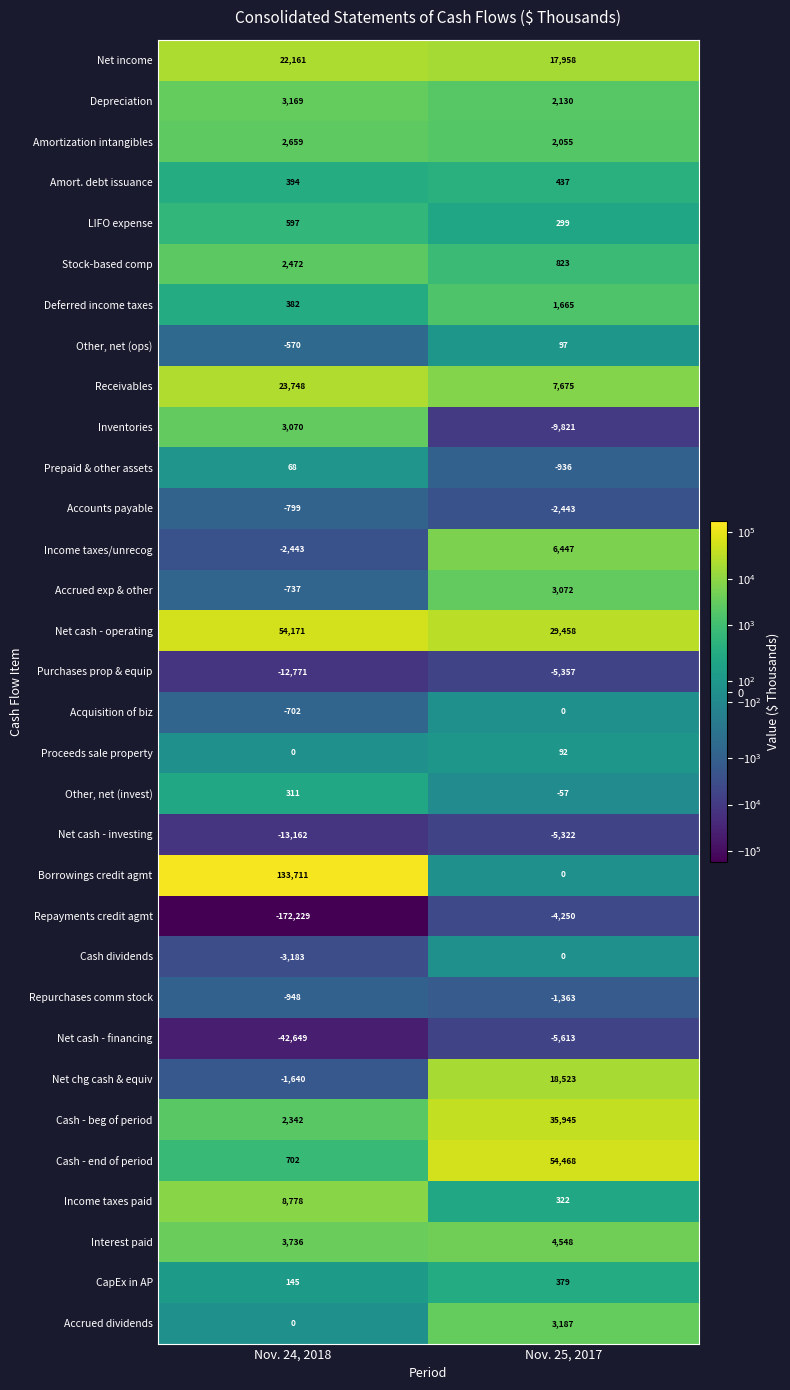

Which label corresponds to the smallest value in the chart?

Nov. 24, 2018